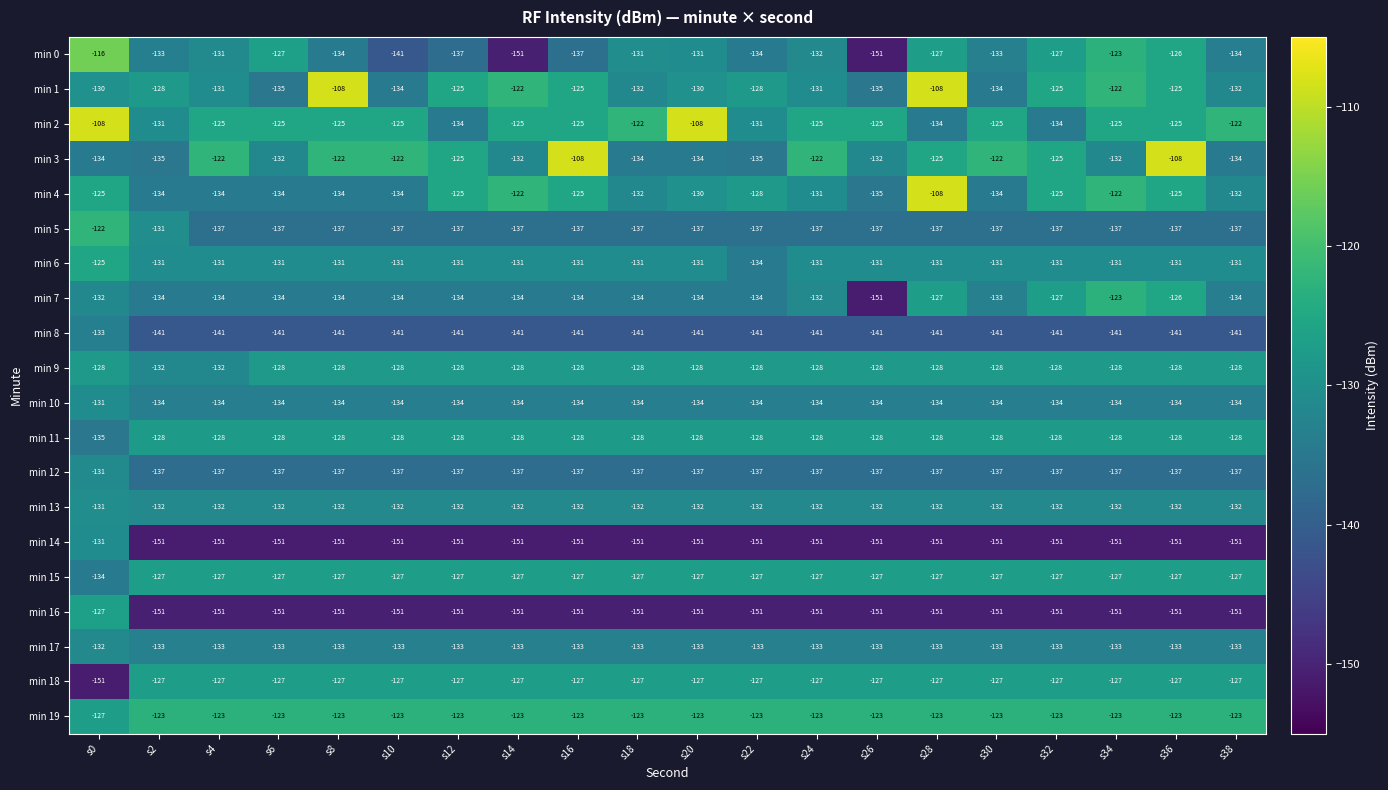

Which series has the largest range (max minus min)?

min 0